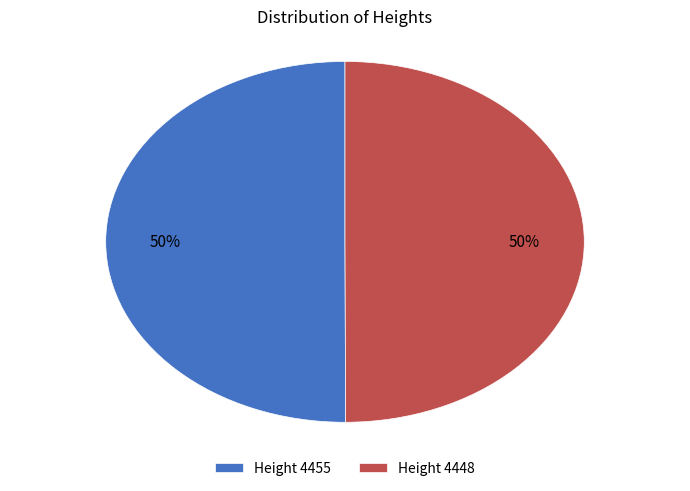

To the nearest percent, what percentage of the pie is Height 4455?

50%